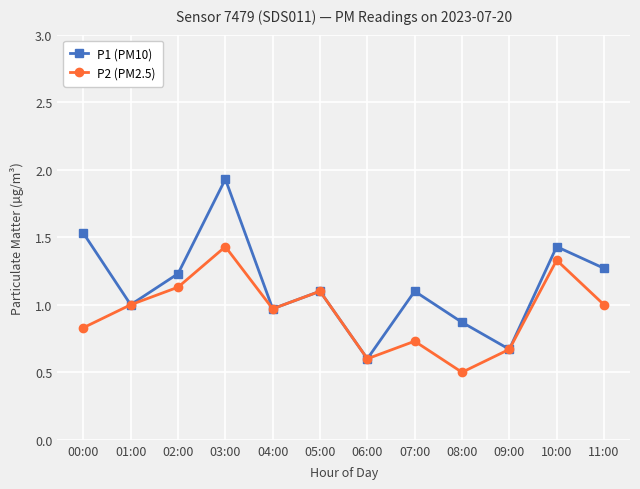

Where is P1 (PM10) nearest to the value 1?

01:00